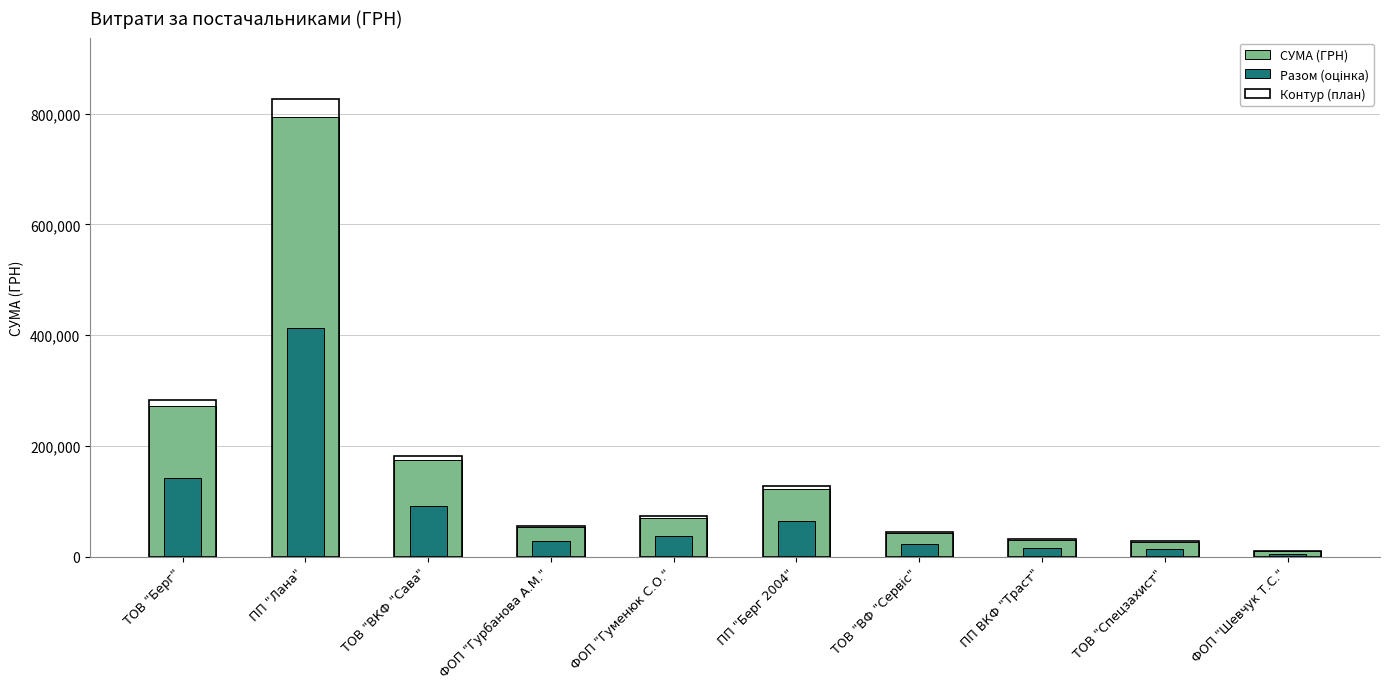

What is the sum of all Разом (оцінка) values?

829940.8